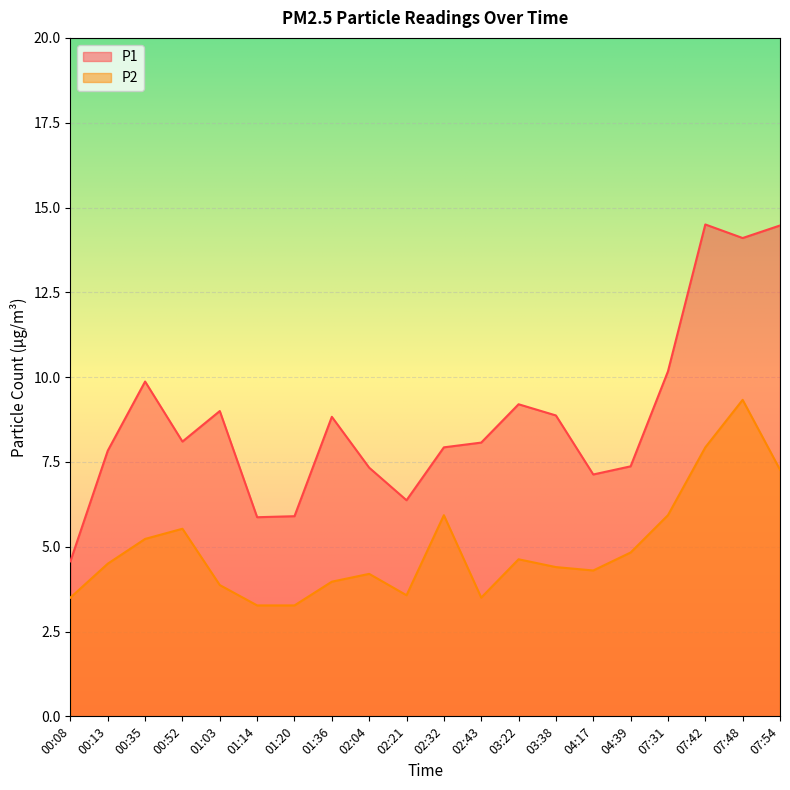

Count the number of categories in the chart.

20